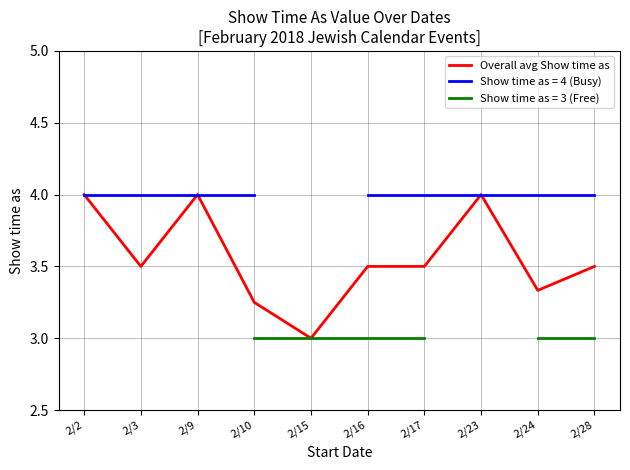

Does the chart display data point markers on the line(s)?

No